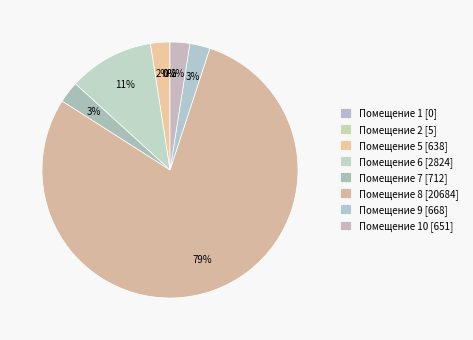

Which category accounts for the majority?

8